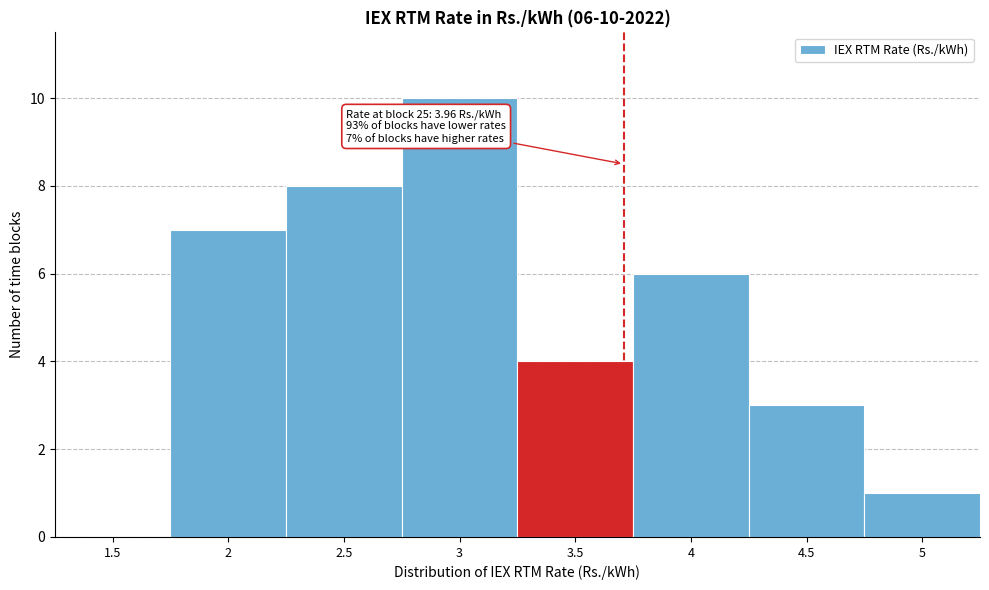

Reading left to right, list all the values displayed in this chart.

1.5=0	2=7	2.5=8	3=10	3.5=4	4=6	4.5=3	5=1